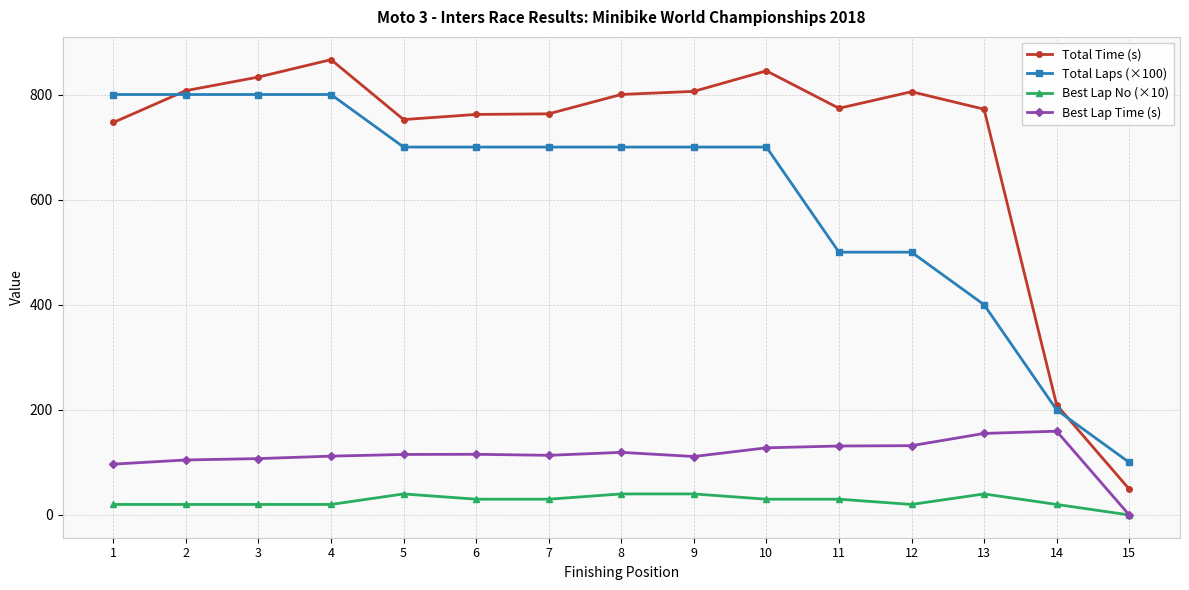

How many distinct data groups are displayed?

4